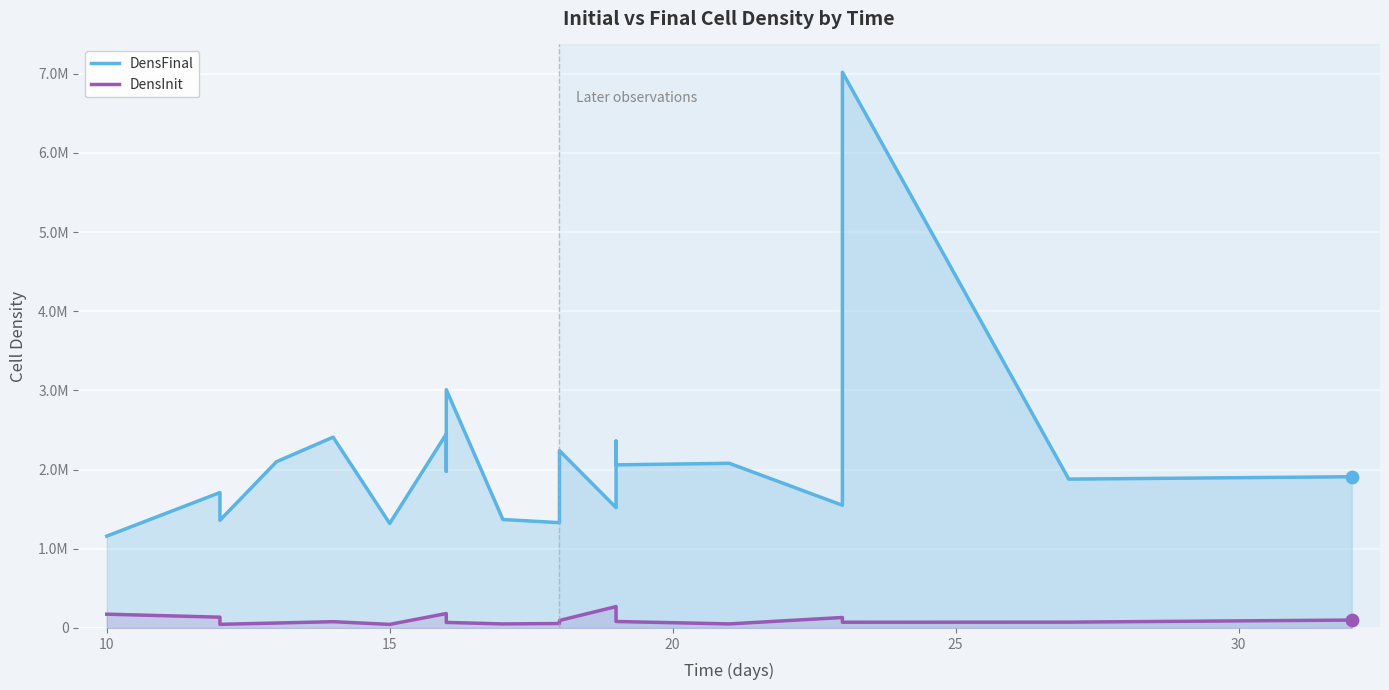

Which series has the largest total across all categories?

DensFinal